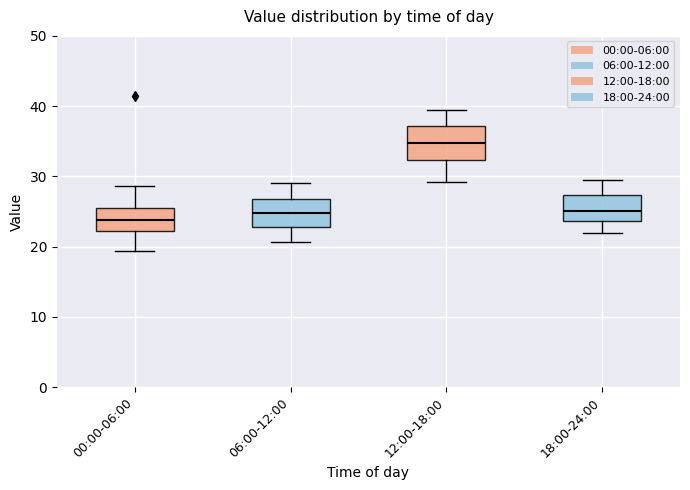

Where does the lower whisker of the box for 06:00-12:00 end on the y-axis? The values are not printed on the chart, so give them approximately, as read against the axis.

21